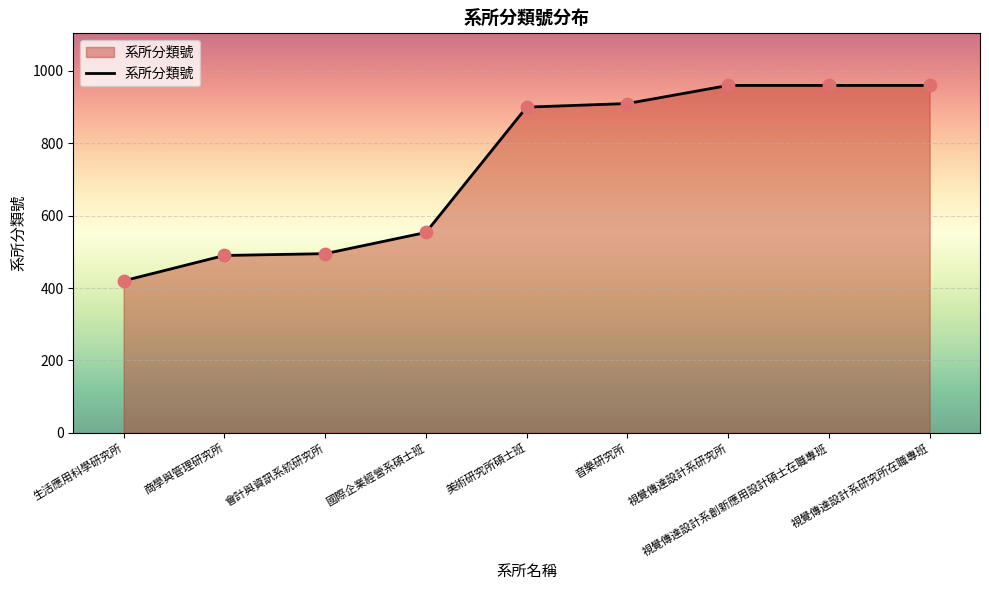

Which has a higher value, 會計與資訊系統研究所 or 音樂研究所?

音樂研究所